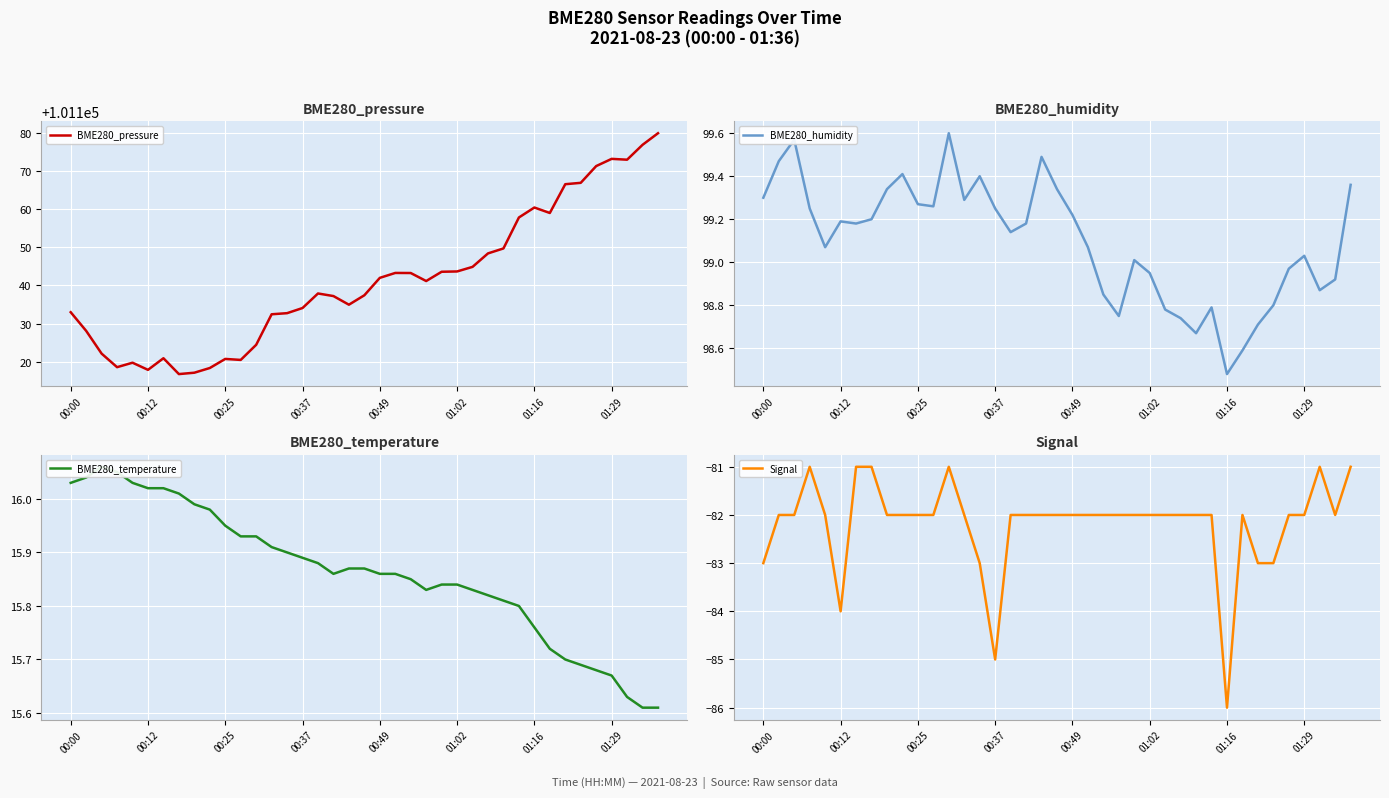

What are all the series names shown in the legend?

BME280_pressure, BME280_humidity, BME280_temperature, Signal